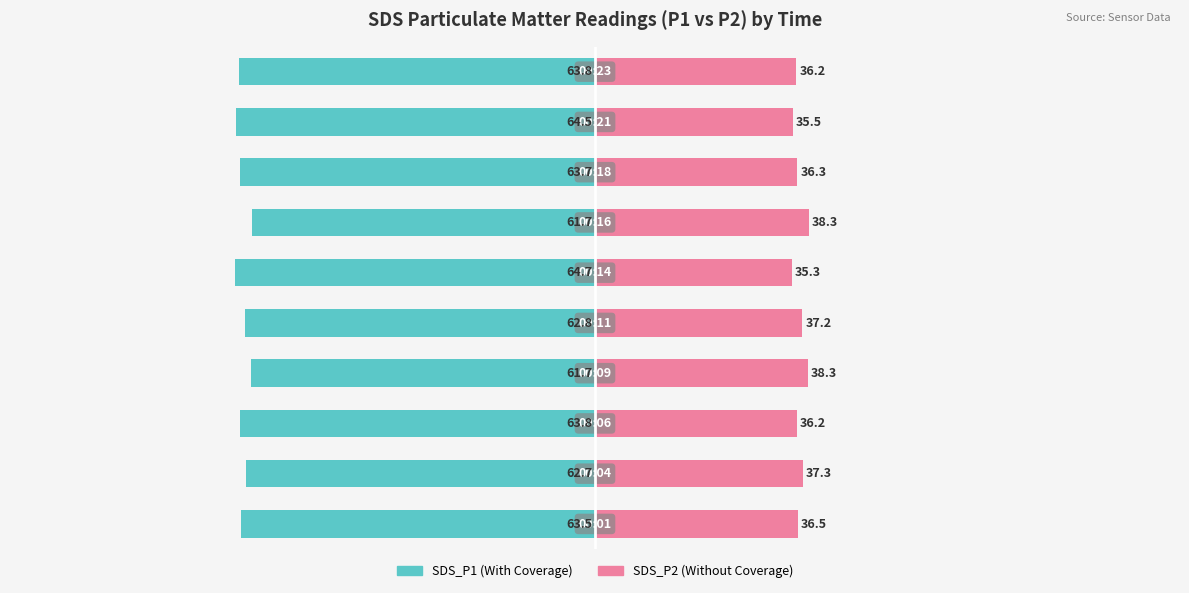

Reading right to left, what are all the values shown in this chart?

SDS_P1: 9=-63.8	8=-64.5	7=-63.7	6=-61.7	5=-64.7	4=-62.8	3=-61.7	2=-63.8	1=-62.7	0=-63.5
SDS_P2: 9=36.2	8=35.5	7=36.3	6=38.3	5=35.3	4=37.2	3=38.3	2=36.2	1=37.3	0=36.5